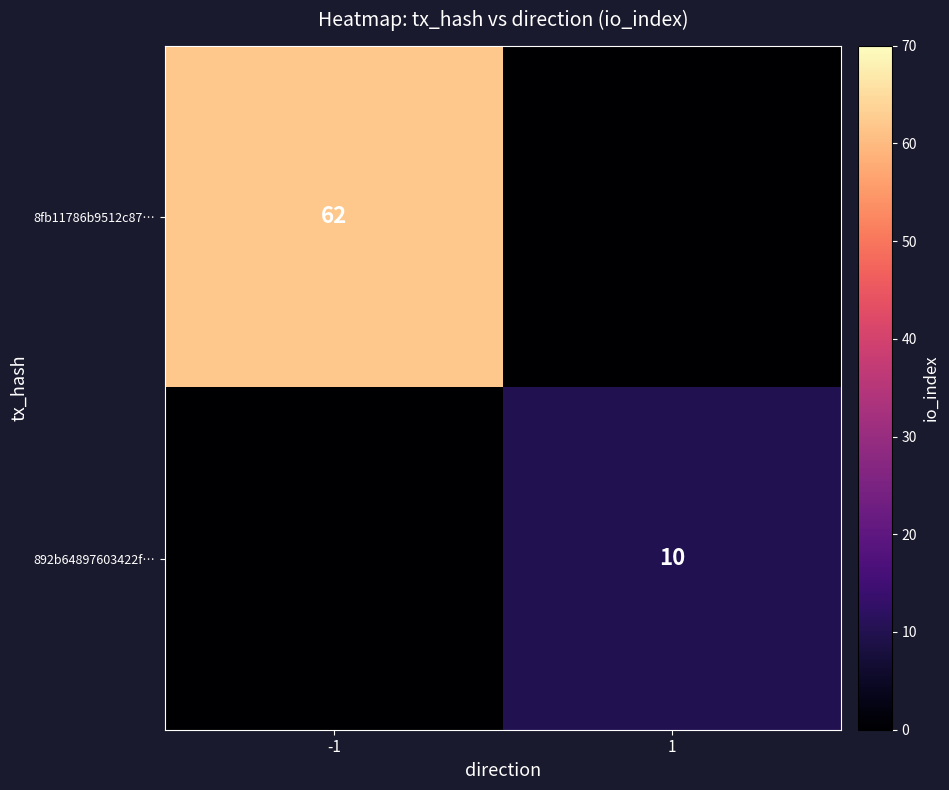

The value of 8fb11786b9512c87… at -1 is 83. True or false?

False